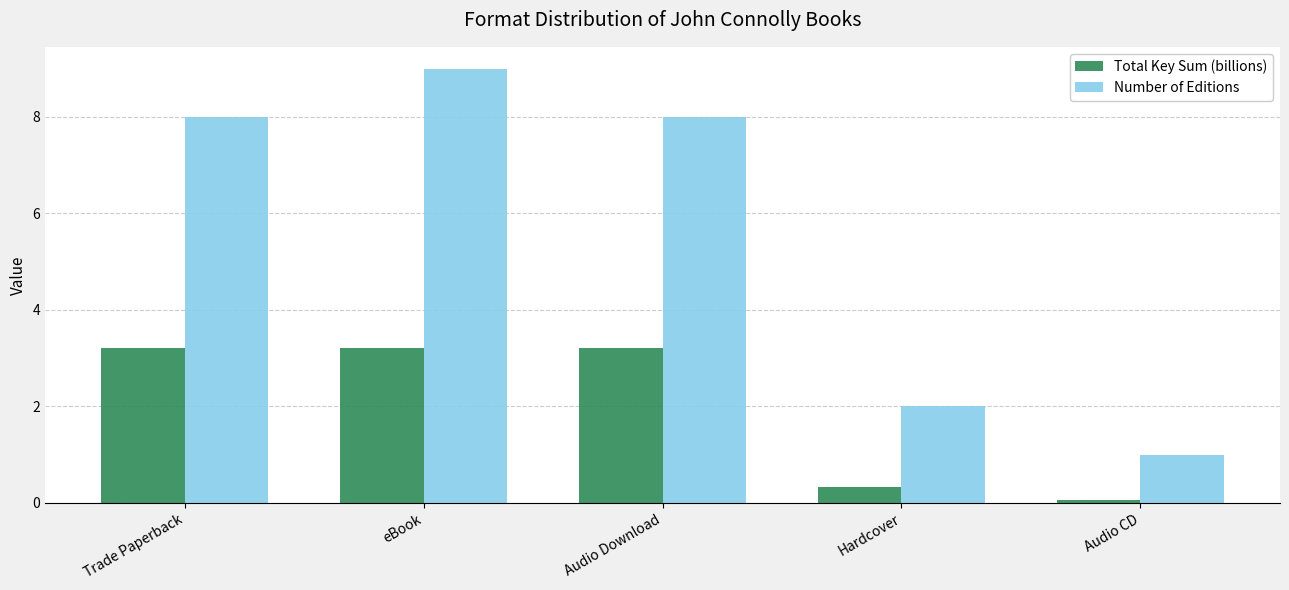

What is the average value of the Number of Editions series?

5.6